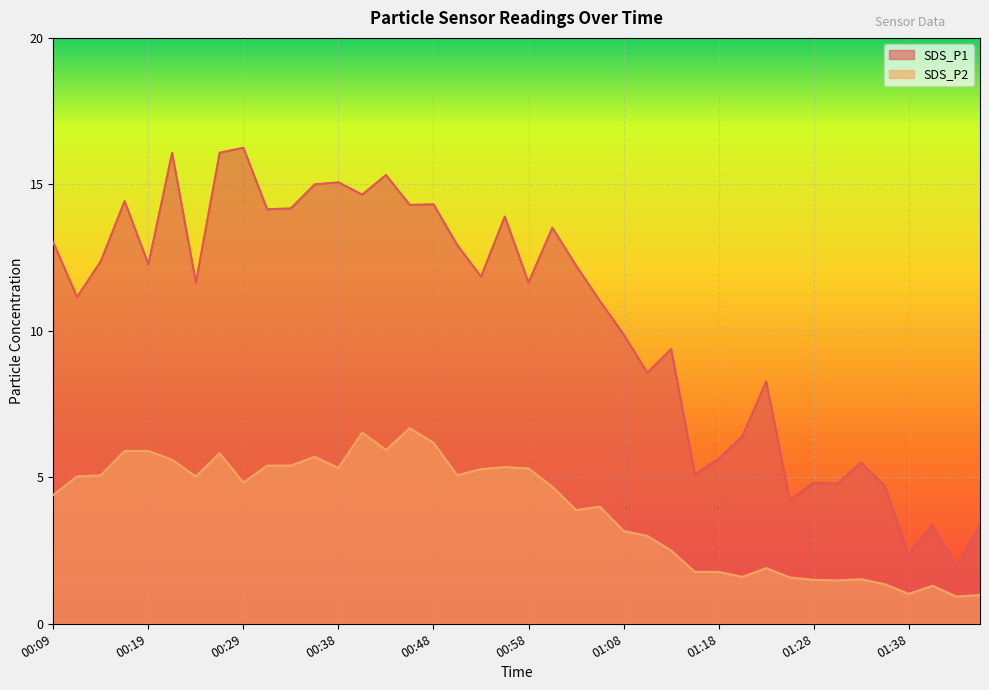

What position from the right is 00:43?

26